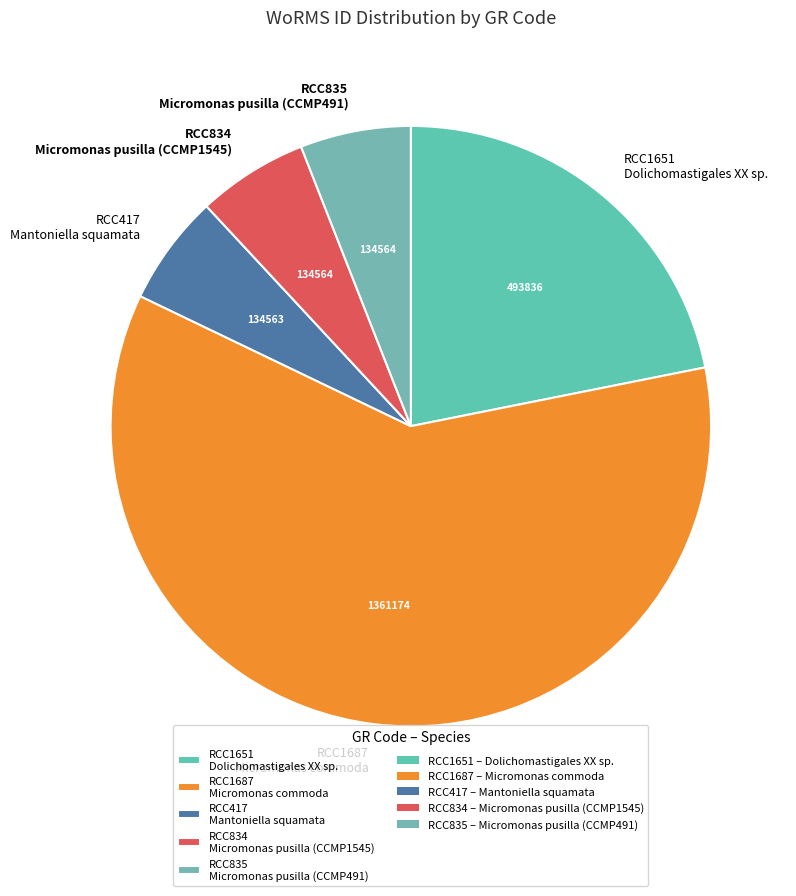

How many slices are in this pie chart?

5